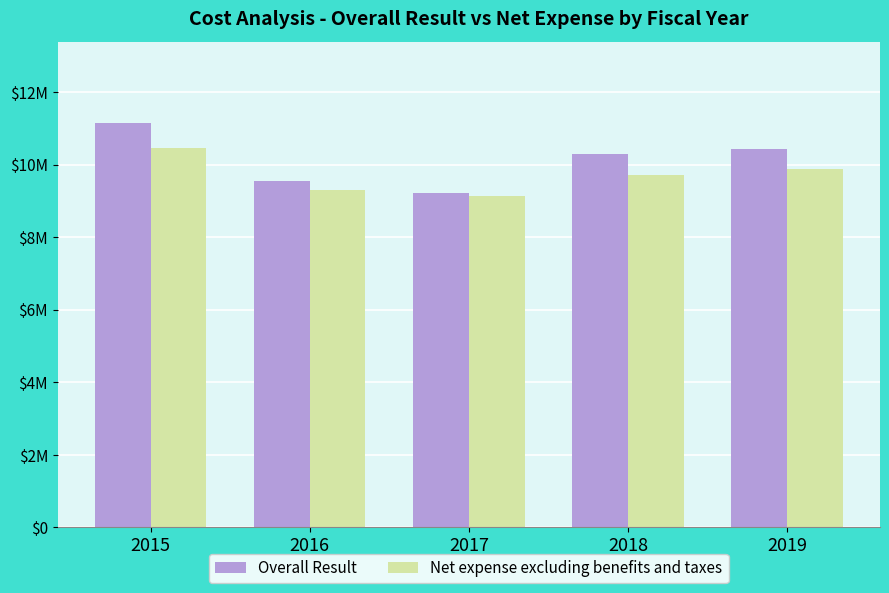

What is the difference between the maximum and second lowest values in the Overall Result series?

1618832.5